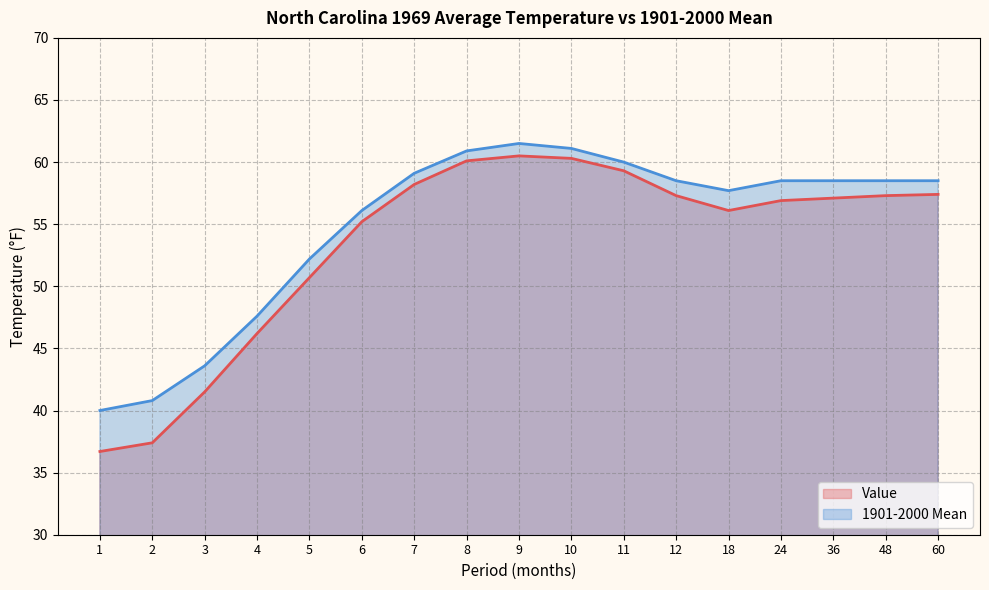

At which category is the sum across all series the highest?

9